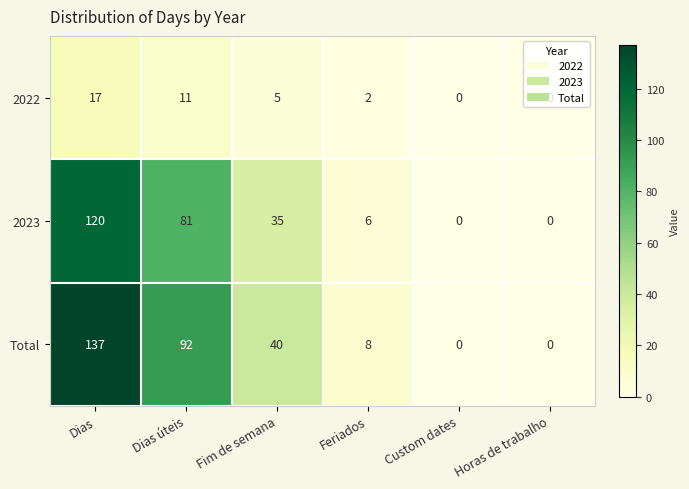

Count the number of data series in this chart.

3